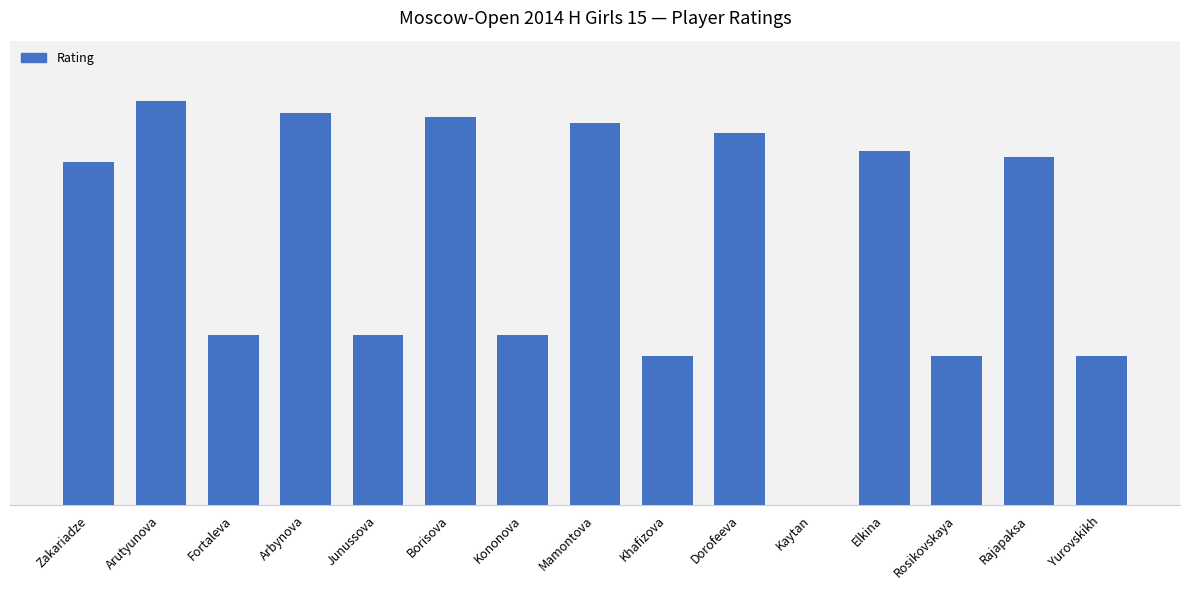

What is the label of the 9th bar from the left?

Khafizova